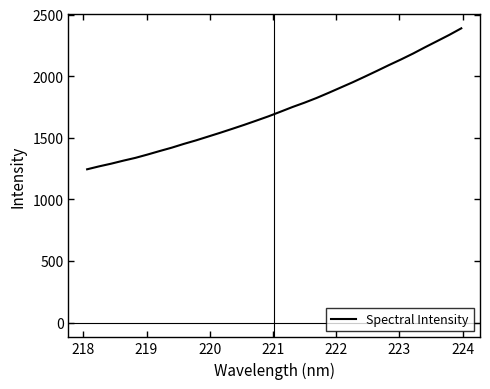

What is the smallest value displayed?

1244.4